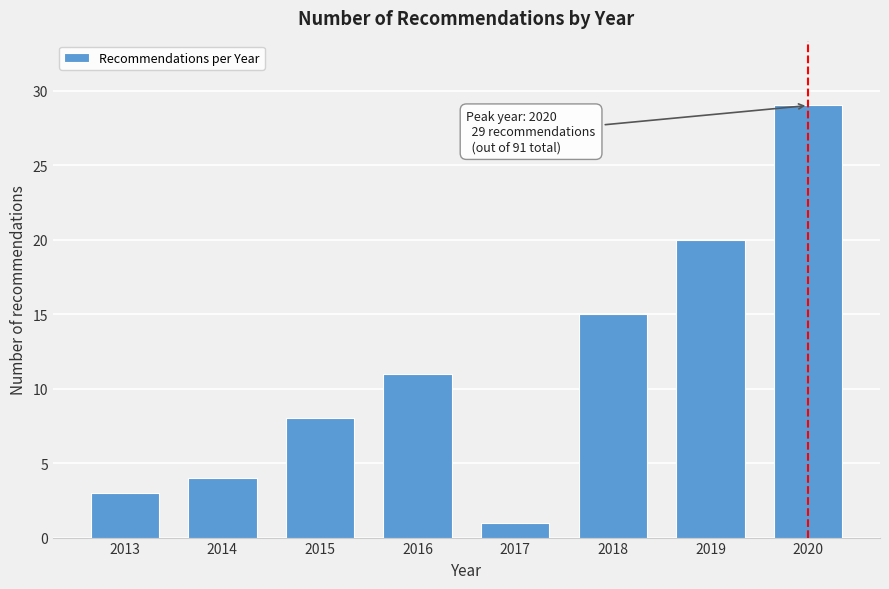

Reading right to left, transcribe all the data shown in this chart.

2020=29	2019=20	2018=15	2017=1	2016=11	2015=8	2014=4	2013=3